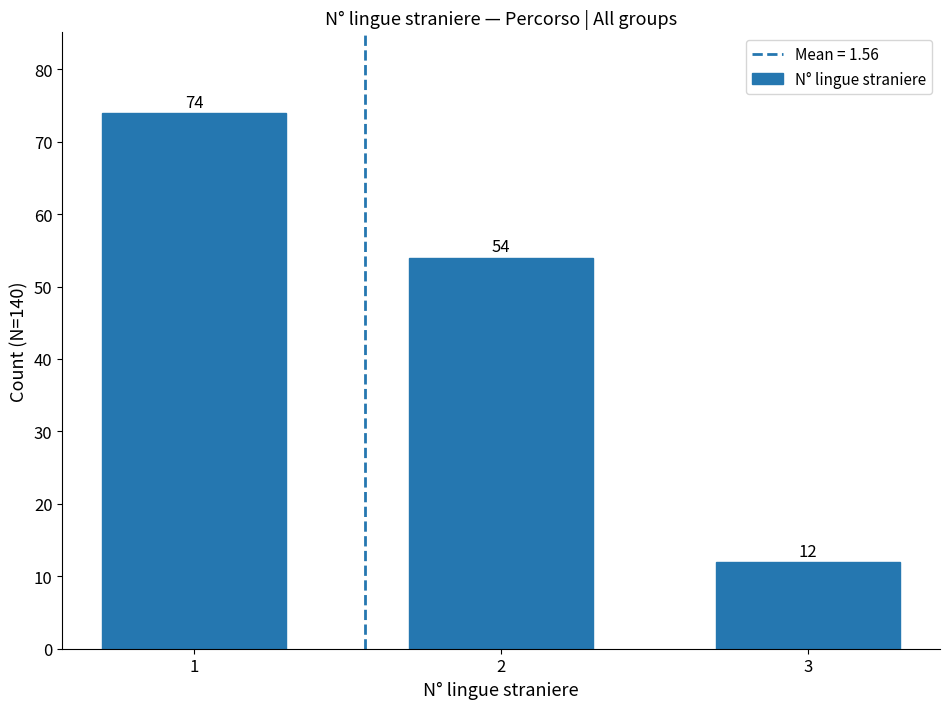

What is the average value?

47